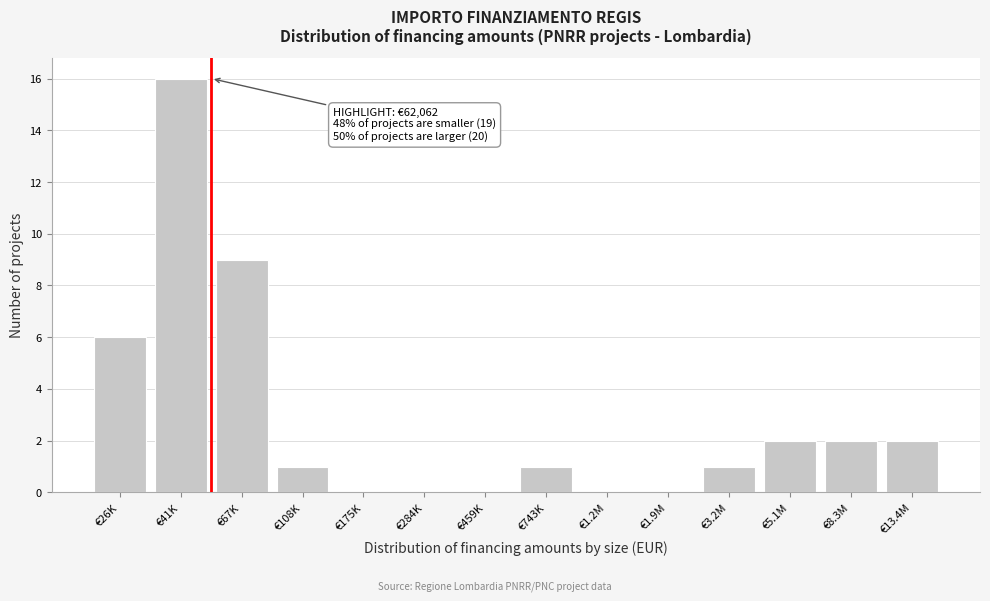

Reading left to right, extract all data points from this chart.

€26K=6	€41K=16	€67K=9	€108K=1	€175K=0	€284K=0	€459K=0	€743K=1	€1.2M=0	€1.9M=0	€3.2M=1	€5.1M=2	€8.3M=2	€13.4M=2